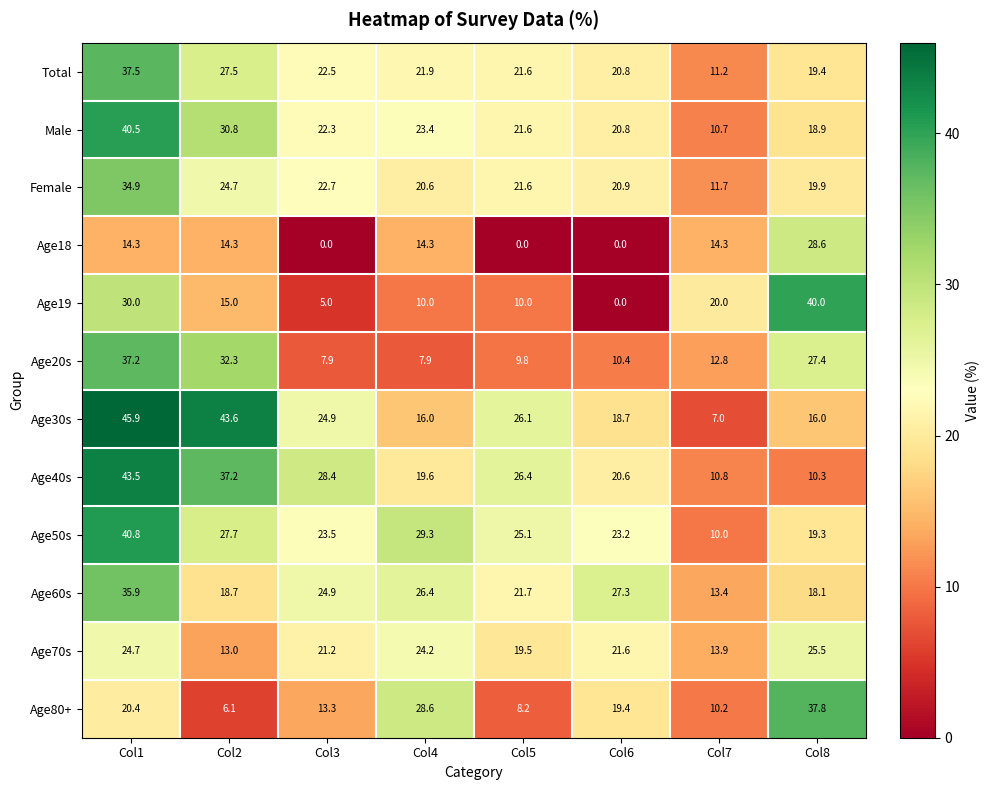

Which series has the largest range (max minus min)?

Age19